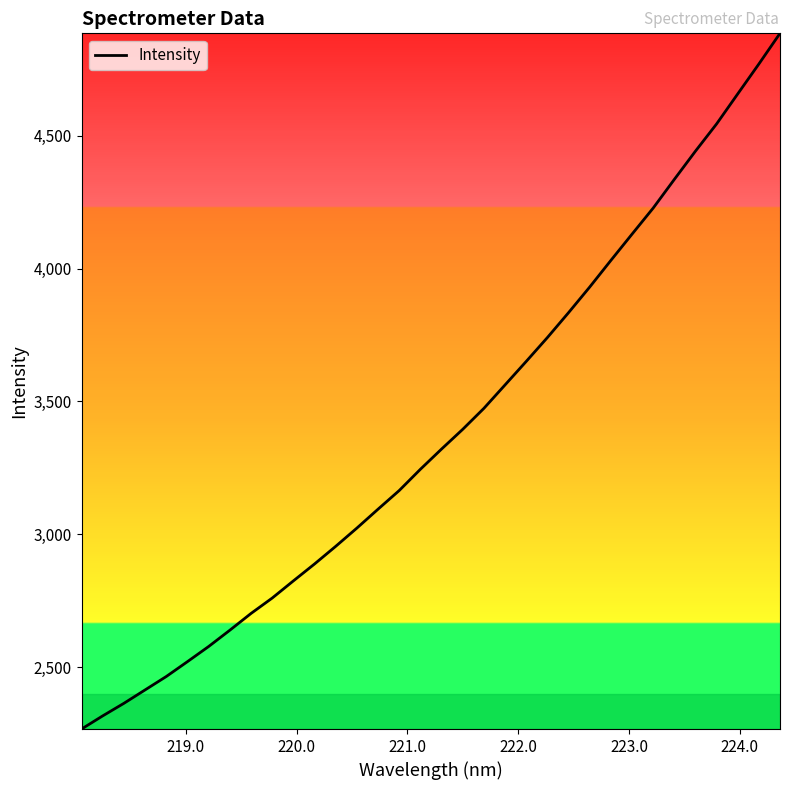

What is the minimum value shown in the chart?

2267.3